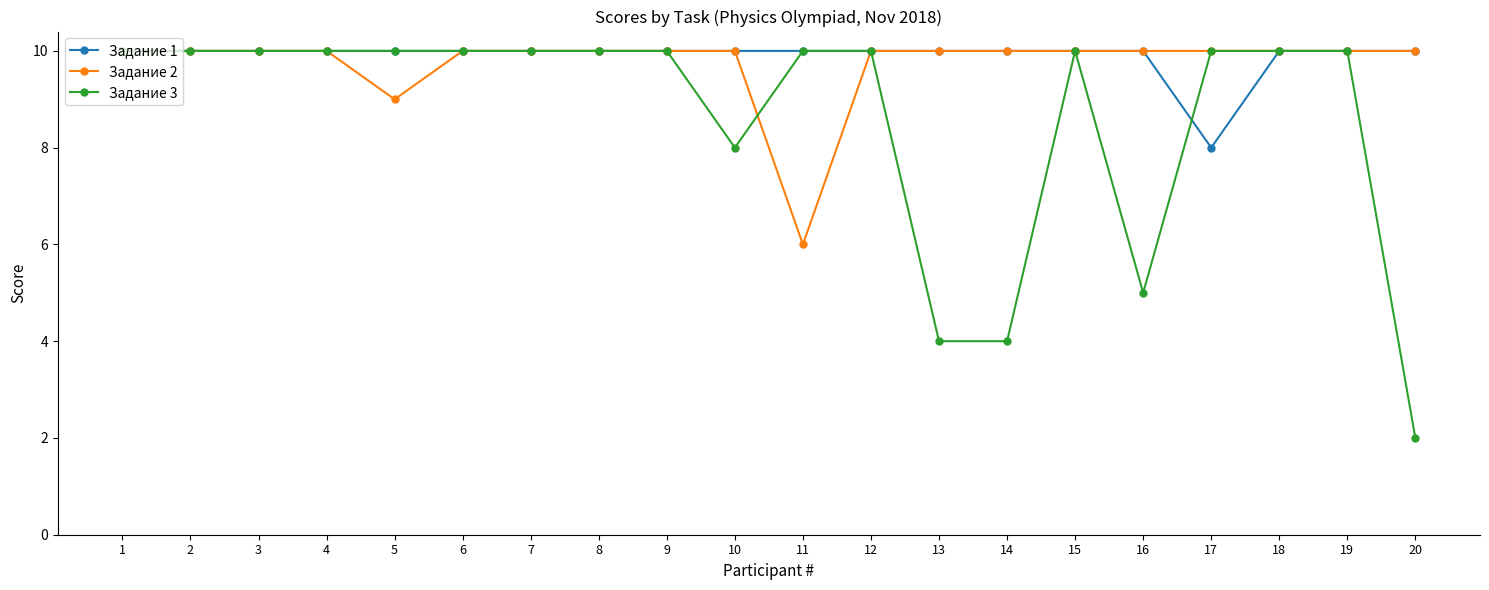

Reading left to right, what are all the values shown in this chart?

Задание 1: 10	10	10	10	10	10	10	10	10	10	10	10	10	10	10	10	8	10	10	10
Задание 2: 10	10	10	10	9	10	10	10	10	10	6	10	10	10	10	10	10	10	10	10
Задание 3: 10	10	10	10	10	10	10	10	10	8	10	10	4	4	10	5	10	10	10	2